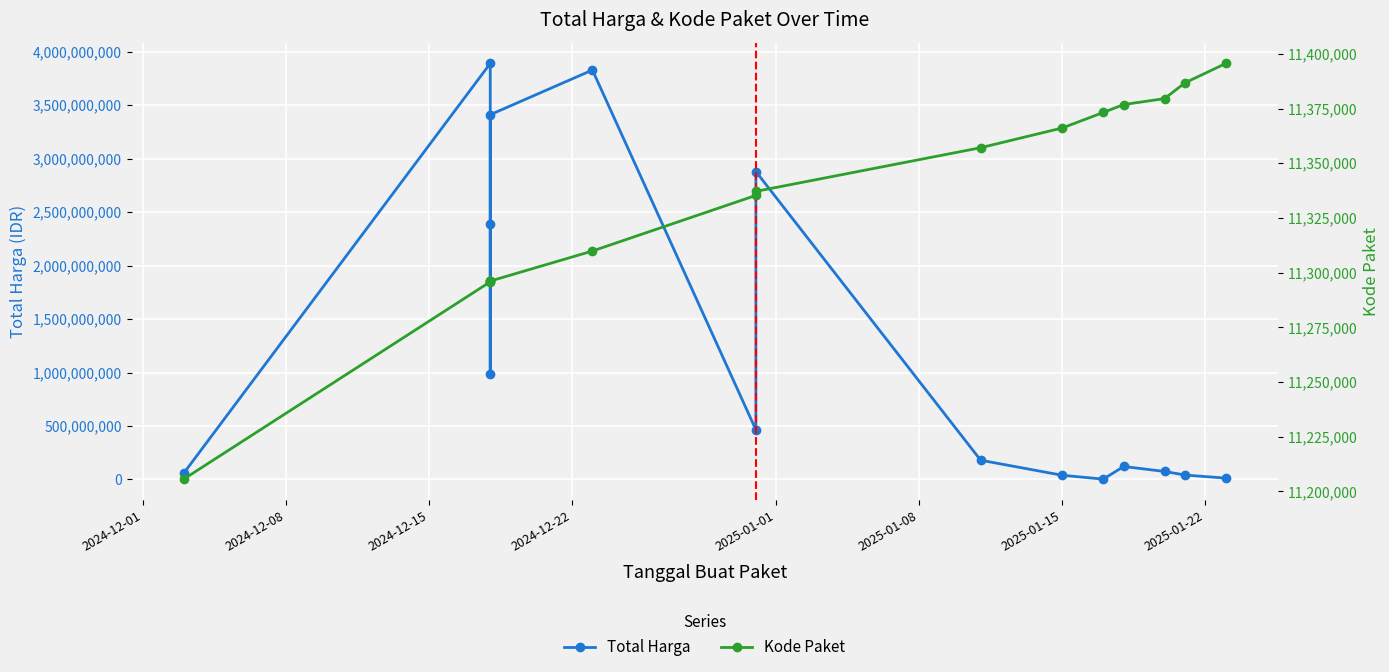

How many interior local valleys does the Total Harga series have?

3